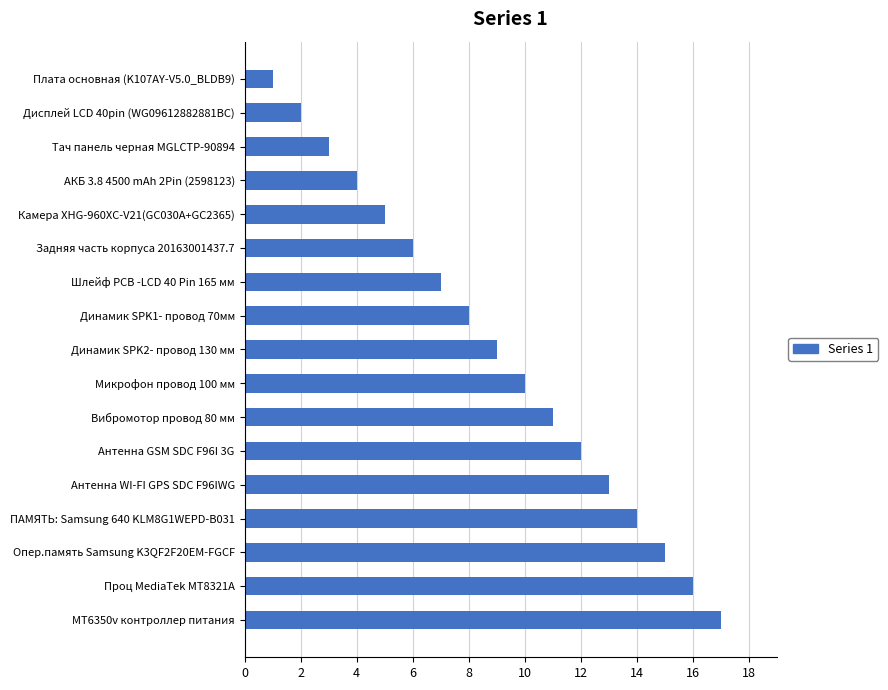

Reading bottom to top, list all the values displayed in this chart.

17	16	15	14	13	12	11	10	9	8	7	6	5	4	3	2	1